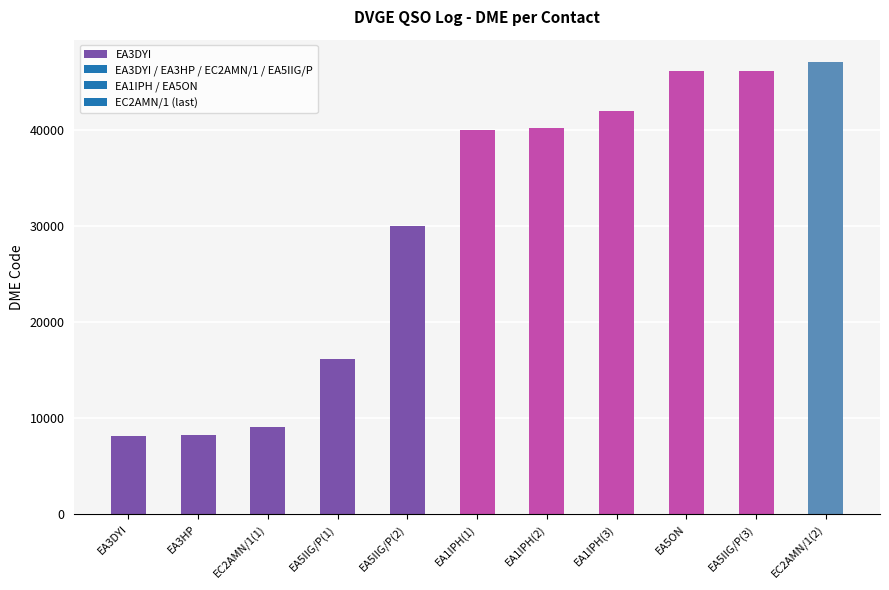

Where is the data nearest to the value 27636?

EA5IIG/P